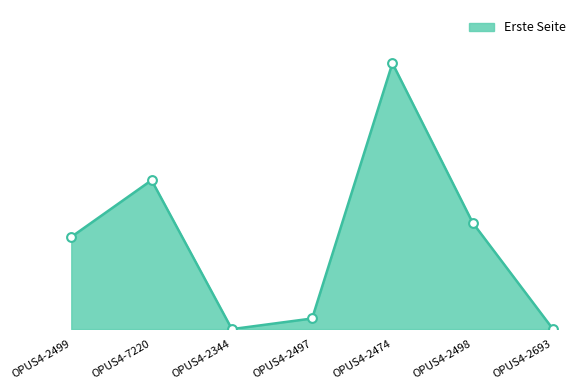

Does the chart have visible grid lines?

No